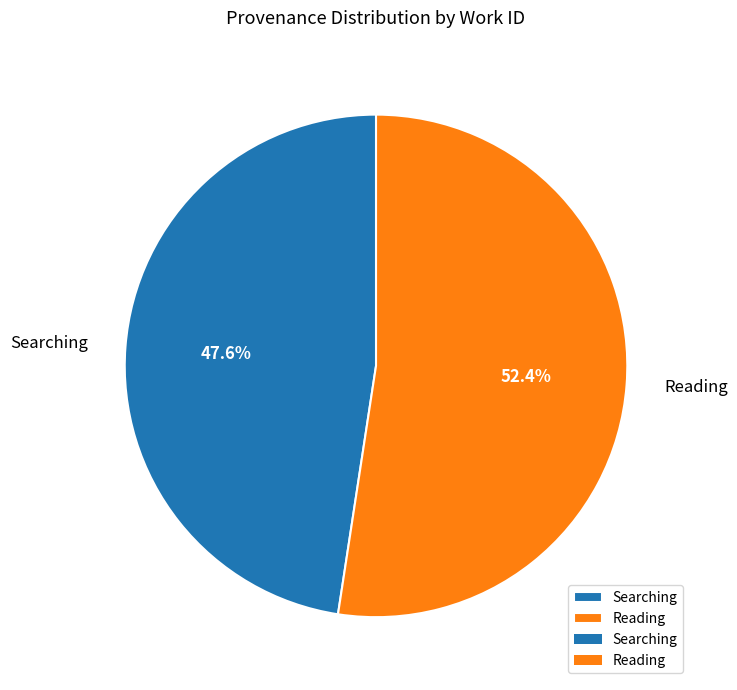

Which category accounts for the majority?

Reading